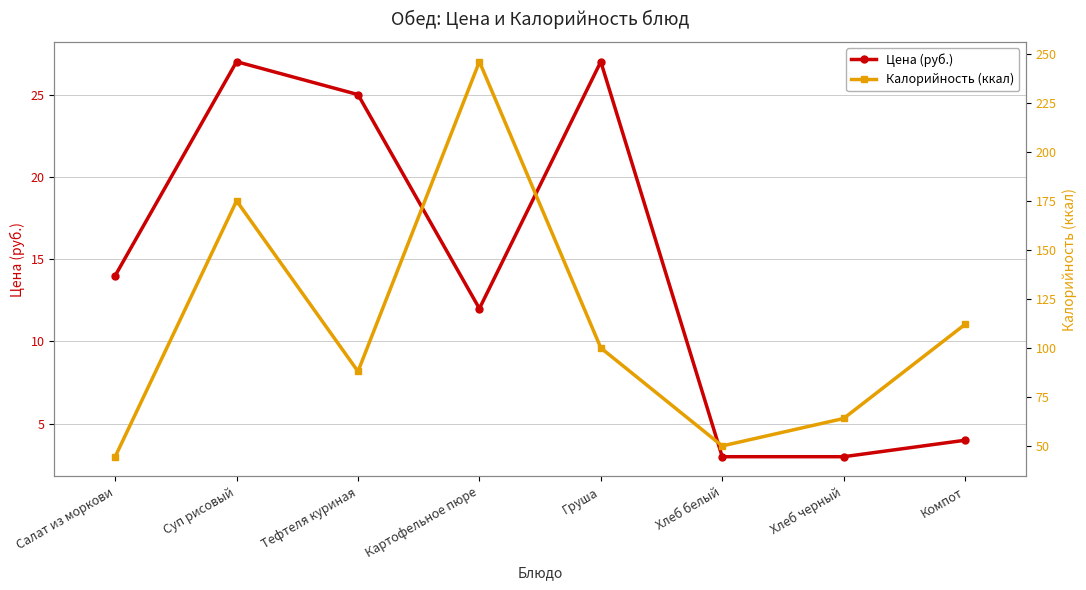

Reading left to right, transcribe all the data shown in this chart.

Цена (руб.): Салат из моркови=14.0	Суп рисовый=27.0	Тефтеля куриная=25.0	Картофельное пюре=12.0	Груша=27.0	Хлеб белый=3.0	Хлеб черный=3.0	Компот=4.0
Калорийность (ккал): Салат из моркови=44.5	Суп рисовый=175.0	Тефтеля куриная=88.0	Картофельное пюре=246.0	Груша=100.0	Хлеб белый=50.0	Хлеб черный=64.0	Компот=112.0